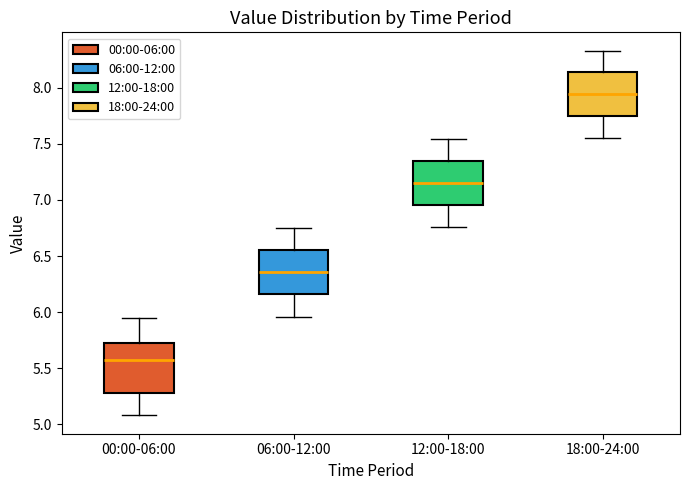

Reading left to right, transcribe this box plot: for each box, give where its median line is, the range the box spans, and where its two whiskers end, as read against the y-axis. The values are not printed on the chart, so give them approximately, as read against the axis.

00:00-06:00: median 5.60, box 5.30 to 5.75, whiskers 5.10 to 5.95
06:00-12:00: median 6.35, box 6.15 to 6.55, whiskers 5.95 to 6.75
12:00-18:00: median 7.15, box 6.95 to 7.35, whiskers 6.75 to 7.55
18:00-24:00: median 7.95, box 7.75 to 8.15, whiskers 7.55 to 8.35